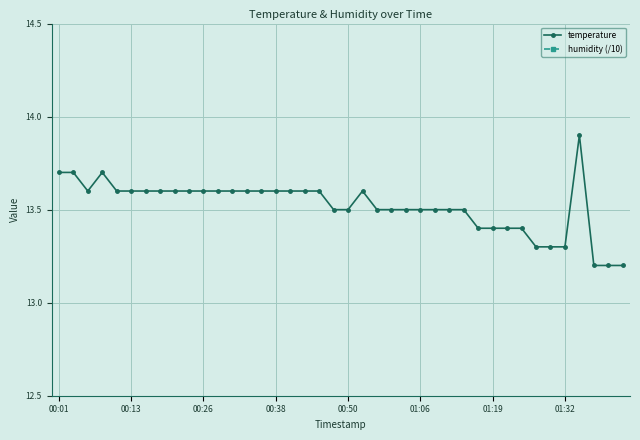

Which has a higher value, 17 or 33?

17